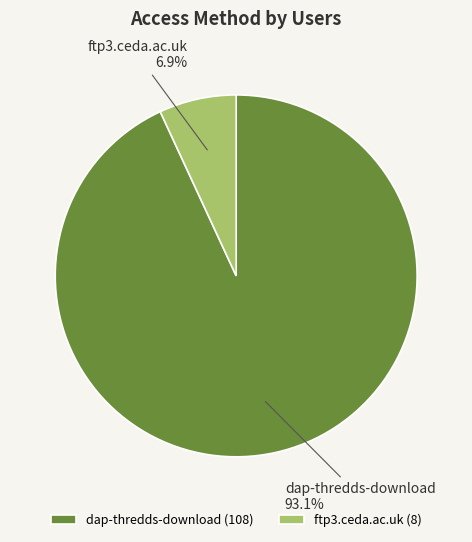

What is the largest slice in the pie chart?

dap-thredds-download